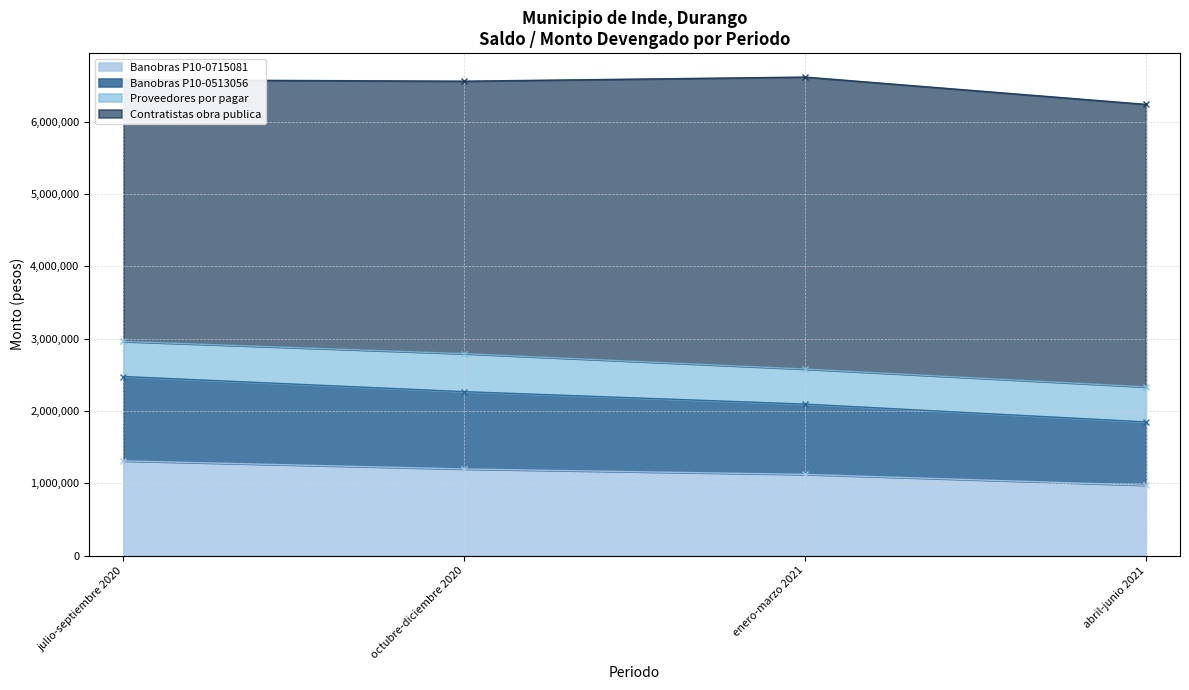

Where is the first local minimum for Saldo/Monto Devengado (2020 Q4)?

enero-marzo 2021